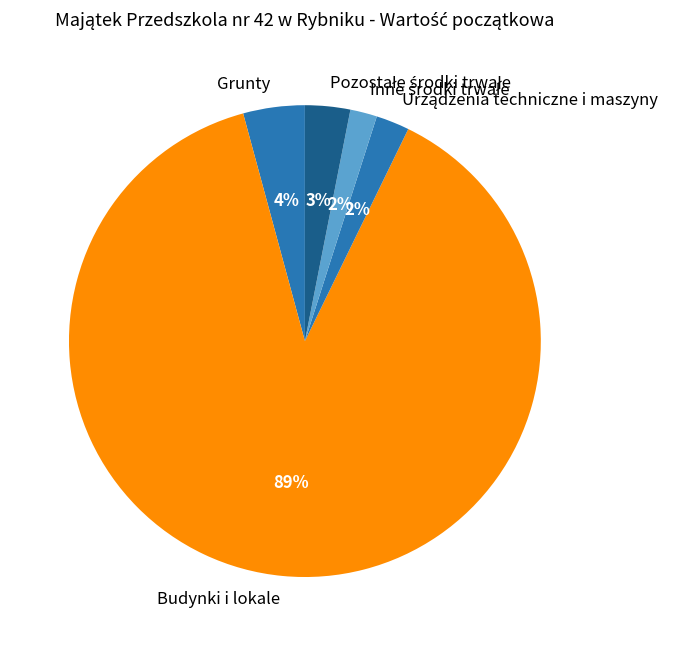

What is the majority slice?

Budynki i lokale